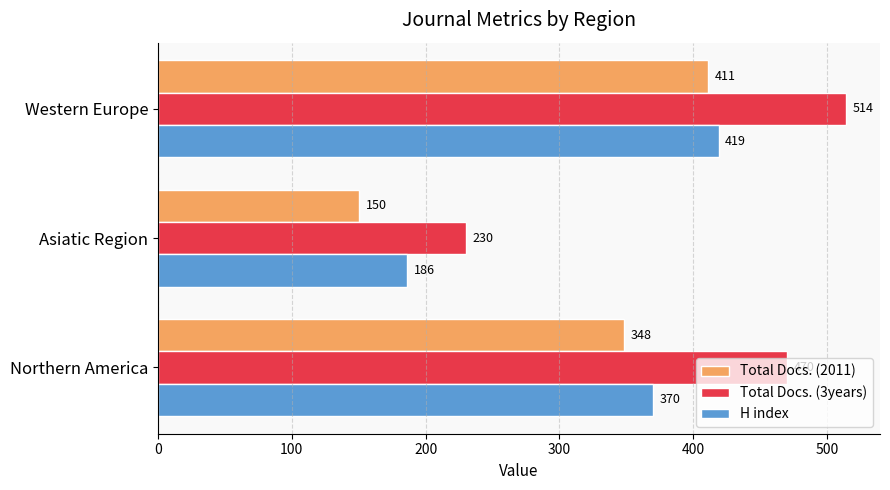

List the labels in order of H index value, largest first.

Western Europe, Northern America, Asiatic Region